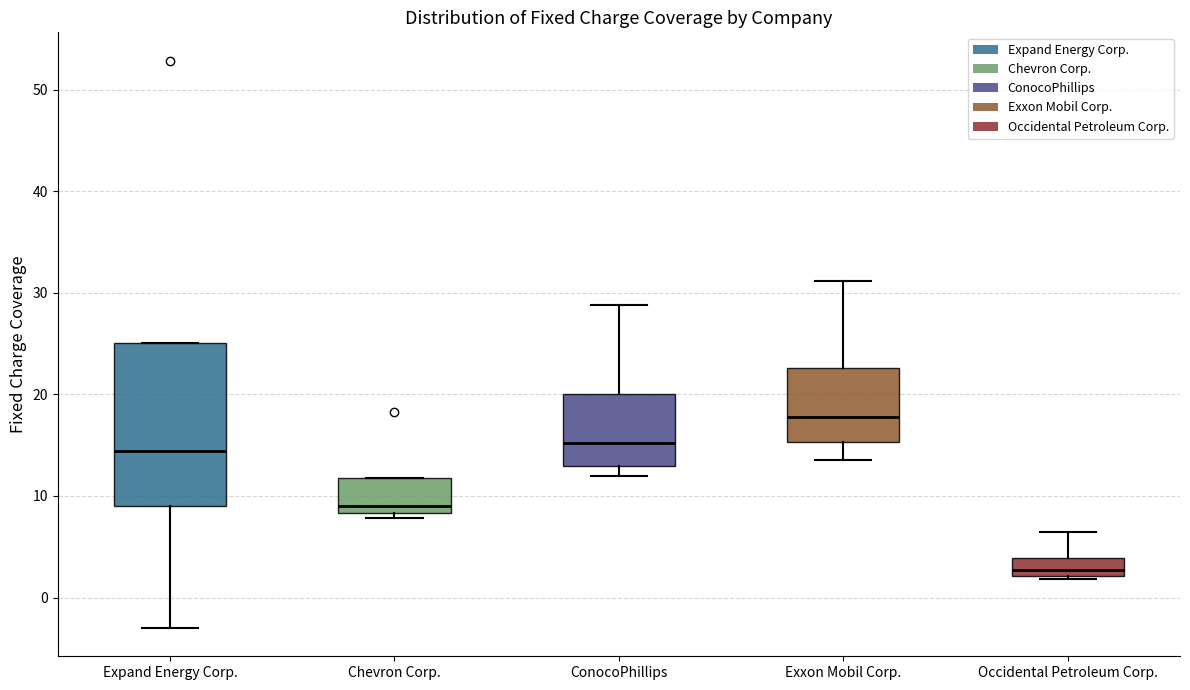

Reading left to right, read every box against the y-axis: the position of its median line, the range the box covers, and the ends of its whiskers. The values are not printed on the chart, so give them approximately, as read against the axis.

Expand Energy Corp.: median 14, box 9 to 25, whiskers -3 to 25
Chevron Corp.: median 9, box 8 to 12, whiskers 8 (just below the box's lower edge) to 12
ConocoPhillips: median 15, box 13 to 20, whiskers 12 to 29
Exxon Mobil Corp.: median 18, box 15 to 23, whiskers 14 to 31
Occidental Petroleum Corp.: median 3, box 2 to 4, whiskers 2 (just below the box's lower edge) to 6